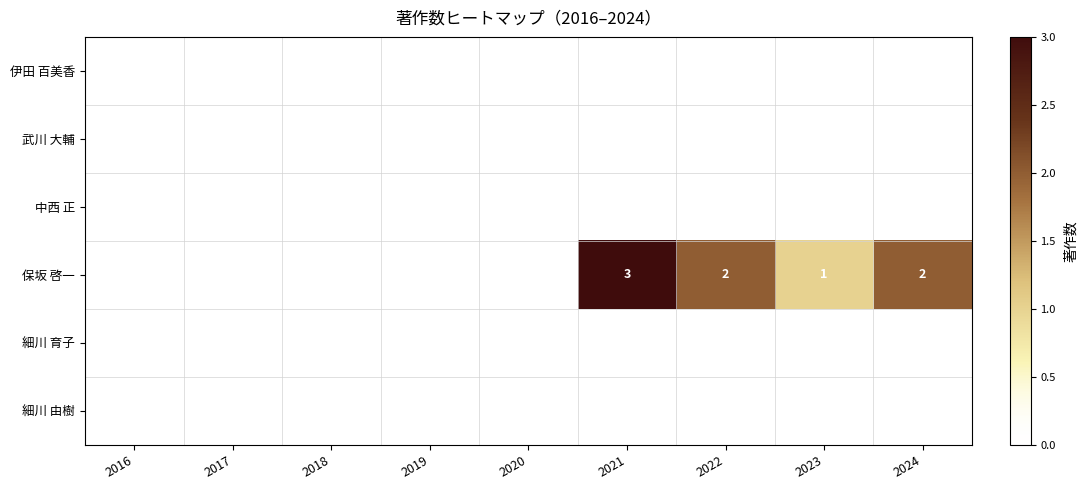

Rank the categories by 中西 正 value from lowest to highest.

2016, 2017, 2018, 2019, 2020, 2021, 2022, 2023, 2024